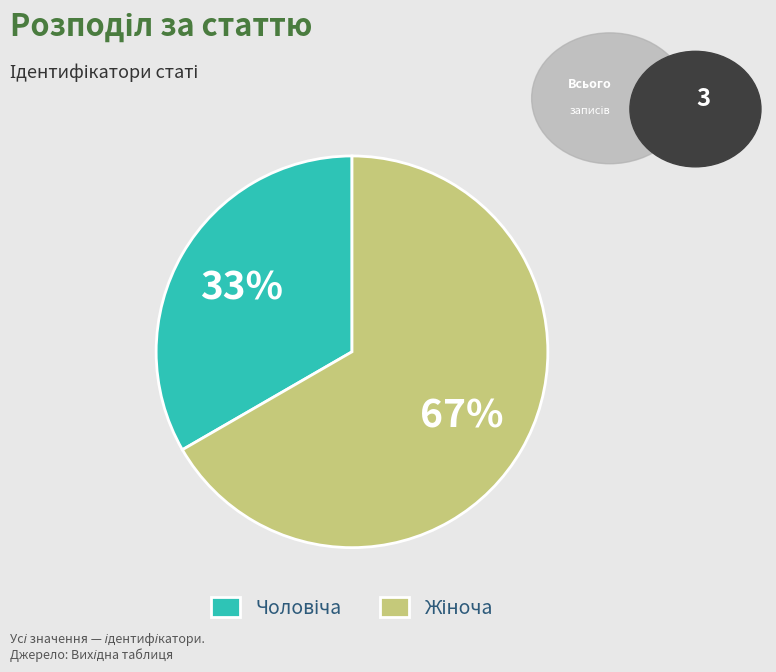

To the nearest percent, what is the average slice percentage?

50%